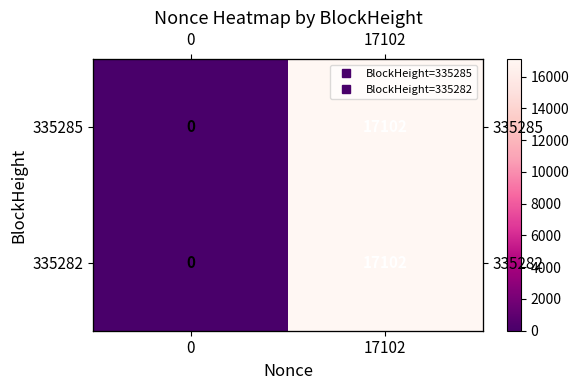

The 335282 series shows 23097 at 17102. True or false?

False